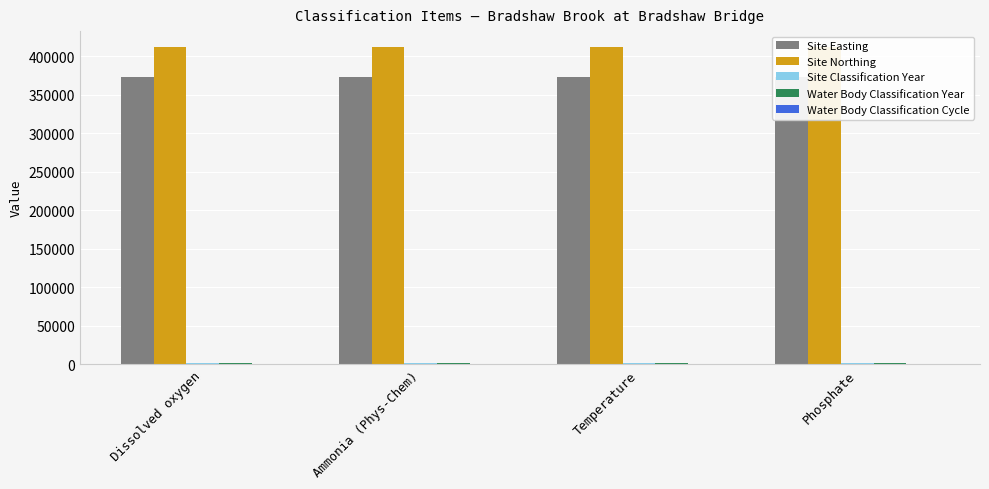

At which label is Water Body Classification Cycle closest to 1?

Dissolved oxygen